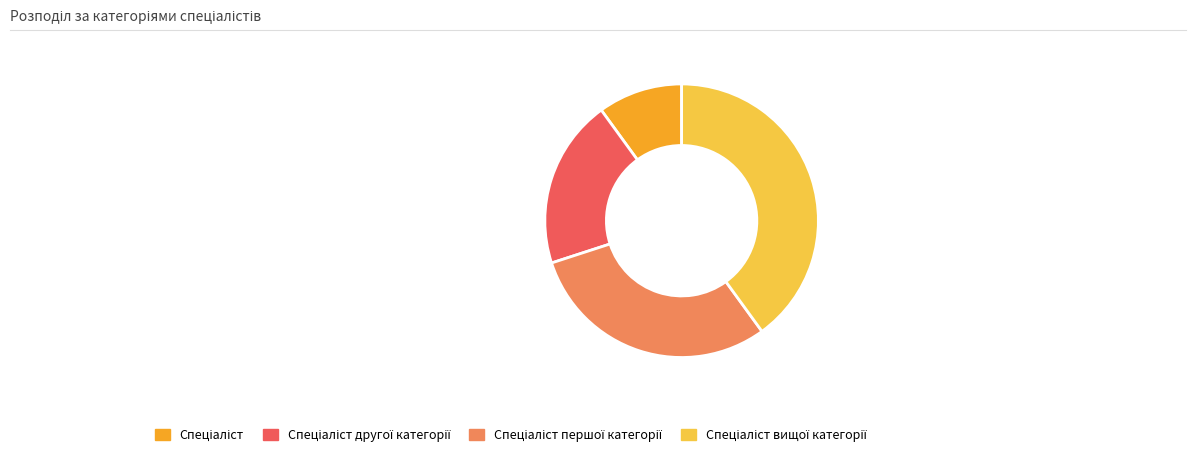

Is there a majority slice in this chart?

No